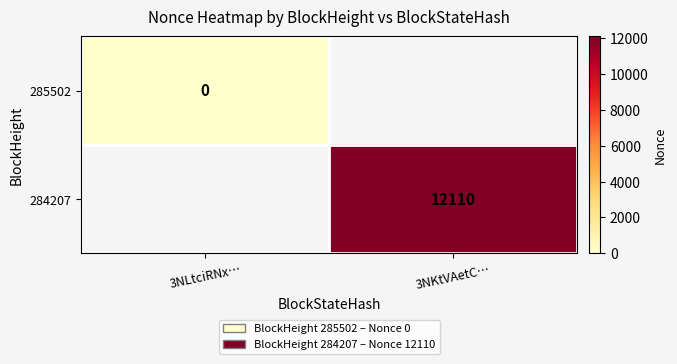

Which series has the widest spread of values?

285502